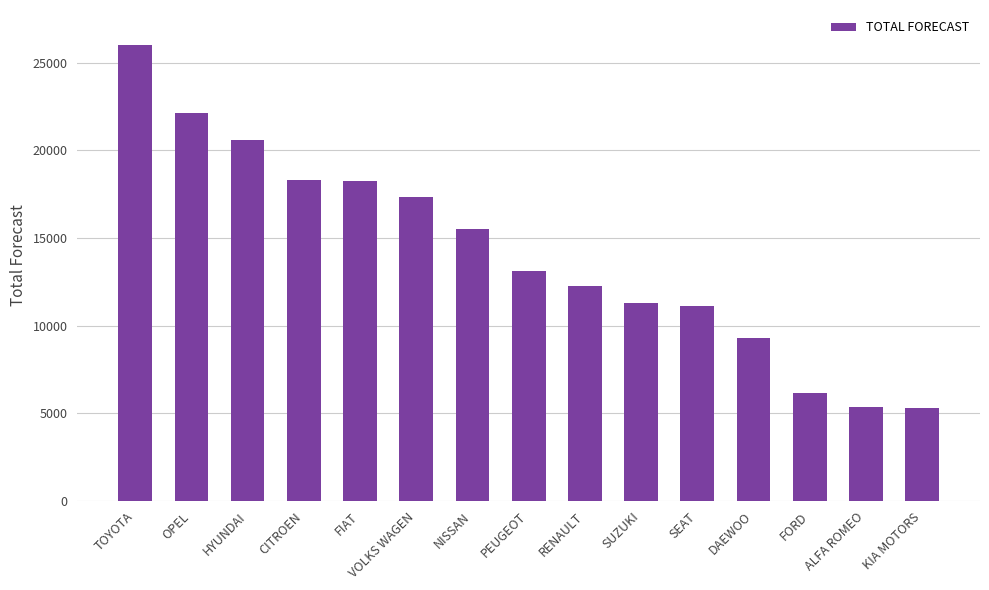

The value at OPEL is 32956. True or false?

False